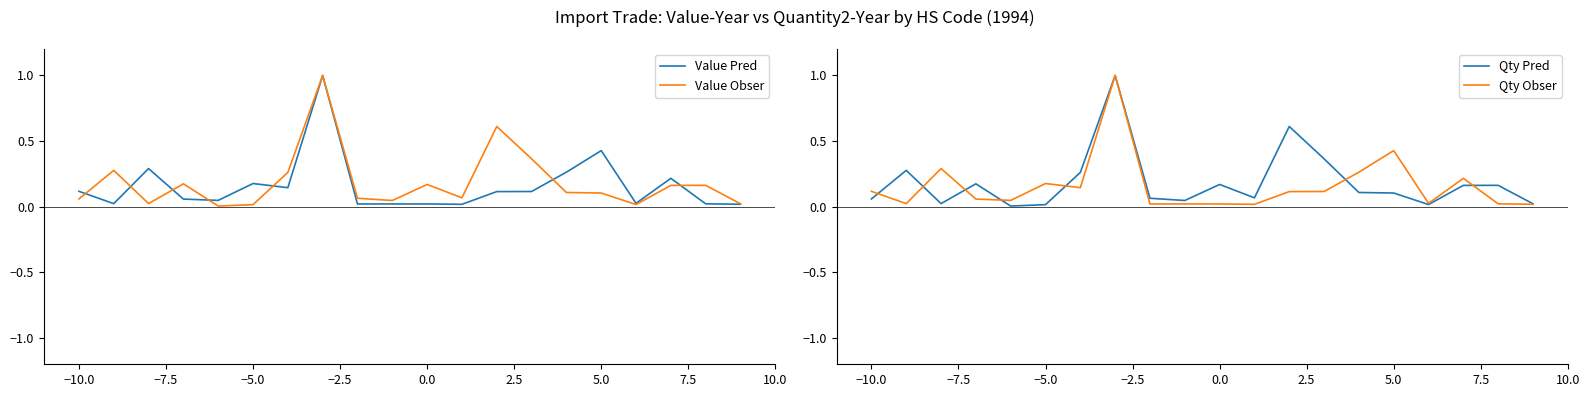

What is the maximum value for Value Pred?

1.0